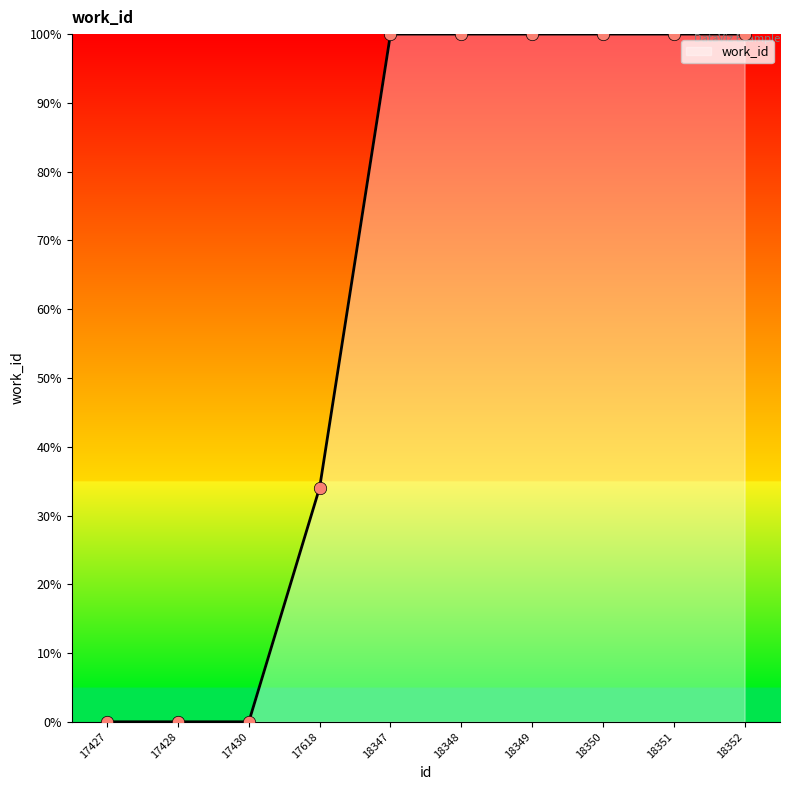

What is the change in value from 17428 to 18347?

+100.0